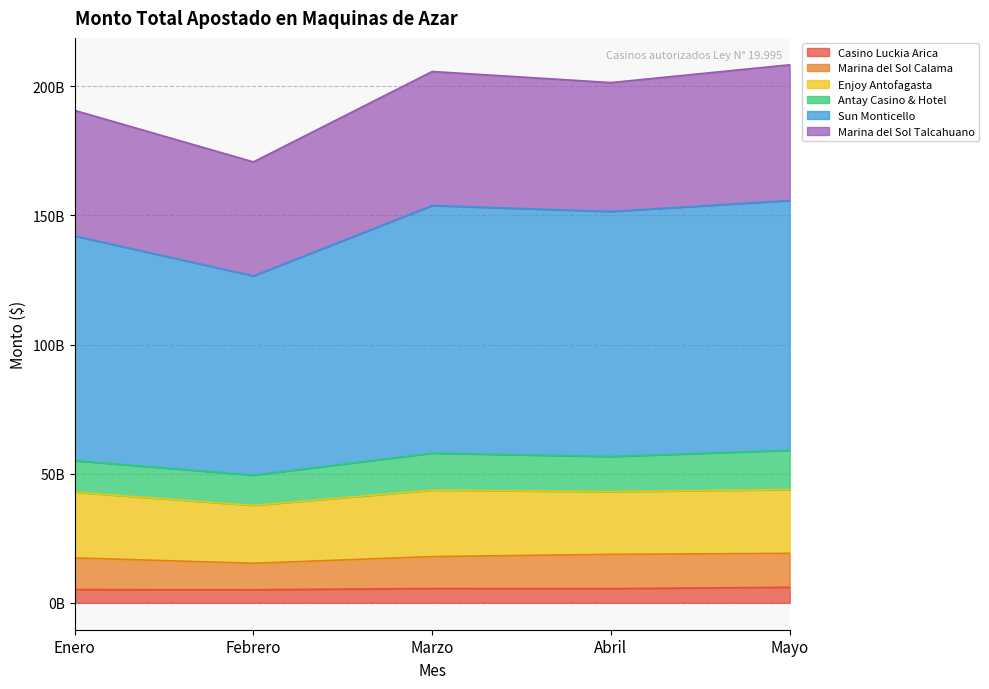

Does the chart have visible grid lines?

Yes